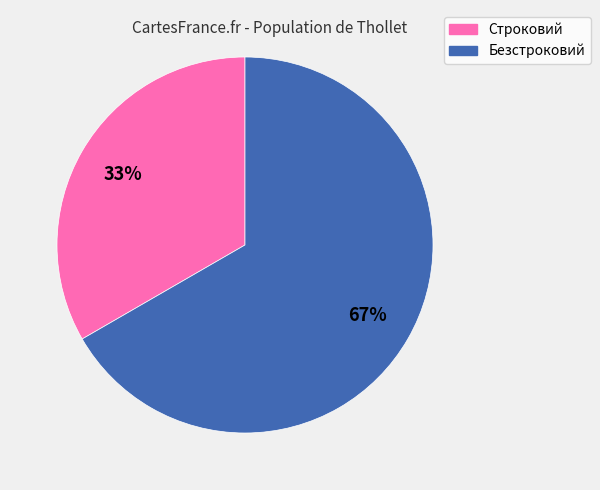

Which has a higher value, Безстроковий or Строковий?

Безстроковий